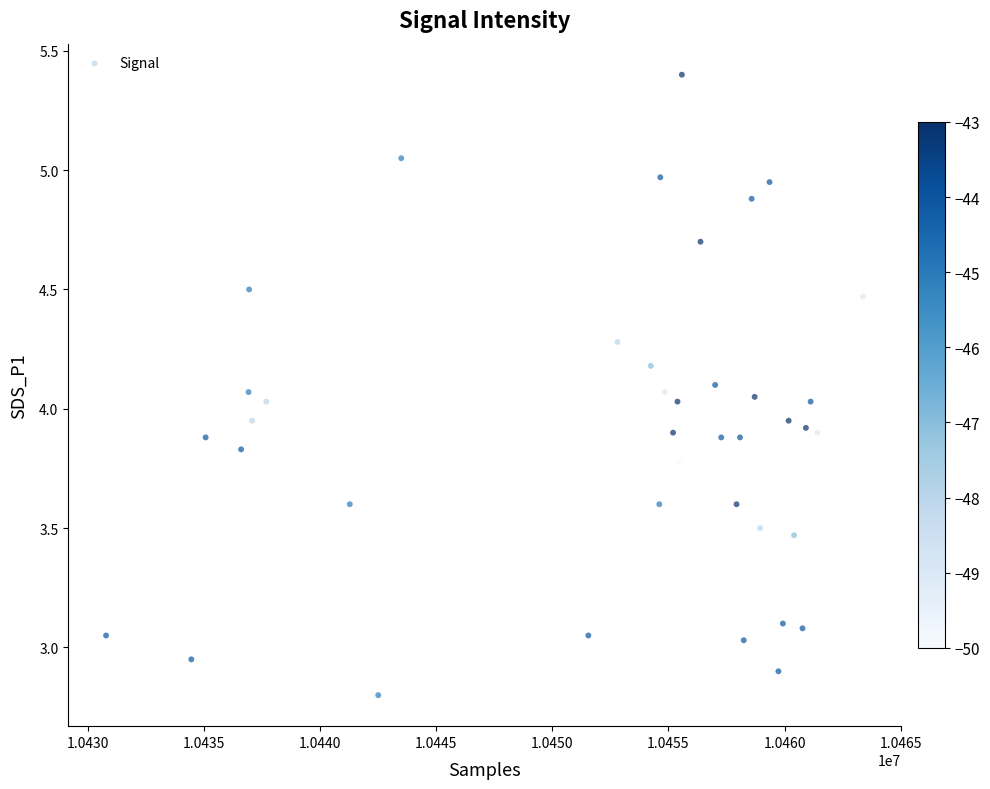

What is the range of X values (max minus min)?

32579.0